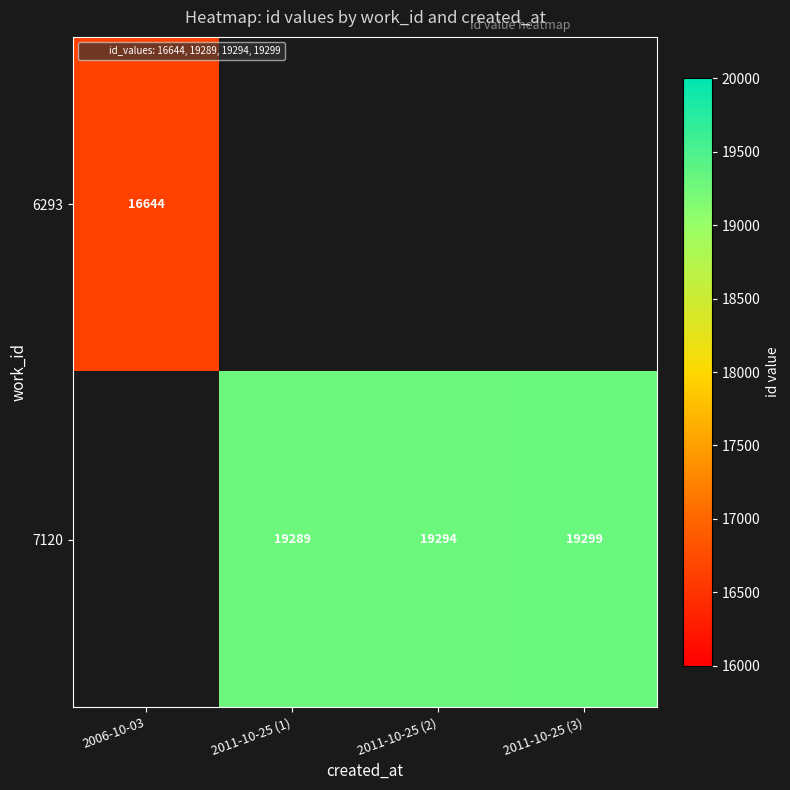

Is the value of 6293 at 2011-10-25 (3) greater than the value of 7120 at 2011-10-25 (1)?

No